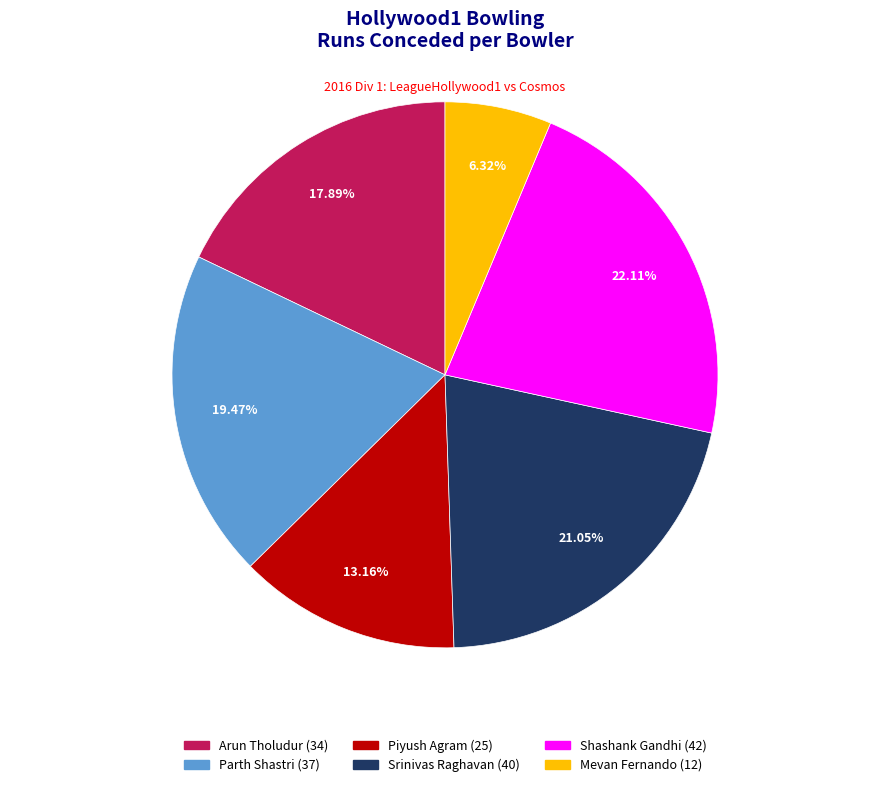

What is the smallest slice in the pie chart?

Mevan Fernando